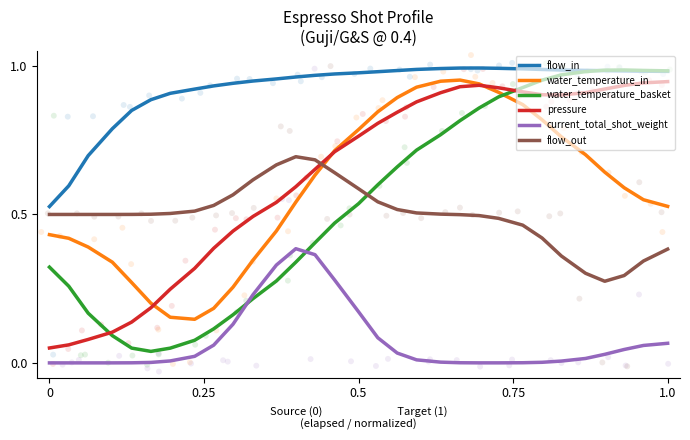

True or false: water_temperature_basket and current_total_shot_weight cross at least once.

True